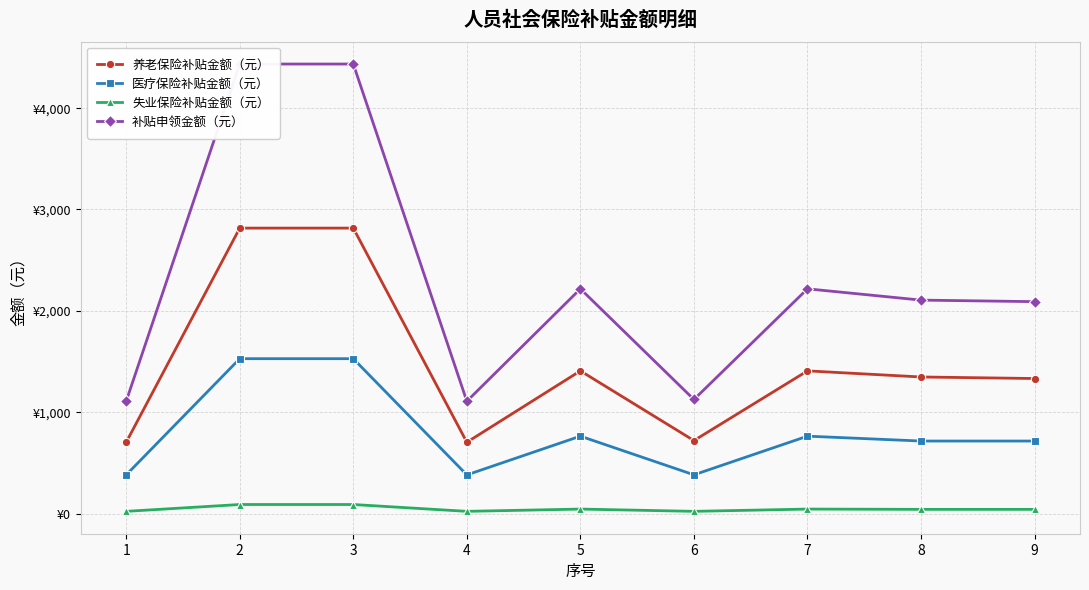

How many data points in 医疗保险补贴金额（元） are above 715?

6